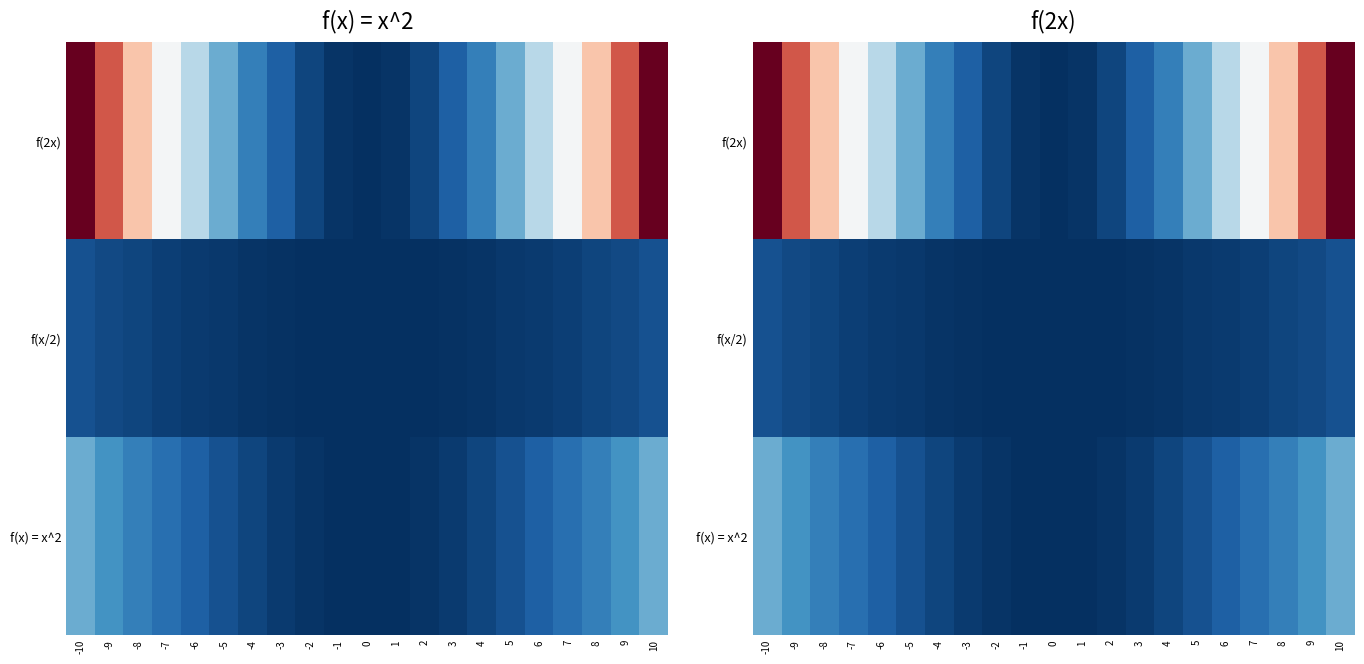

What is the total value across all series at 9?

425.2